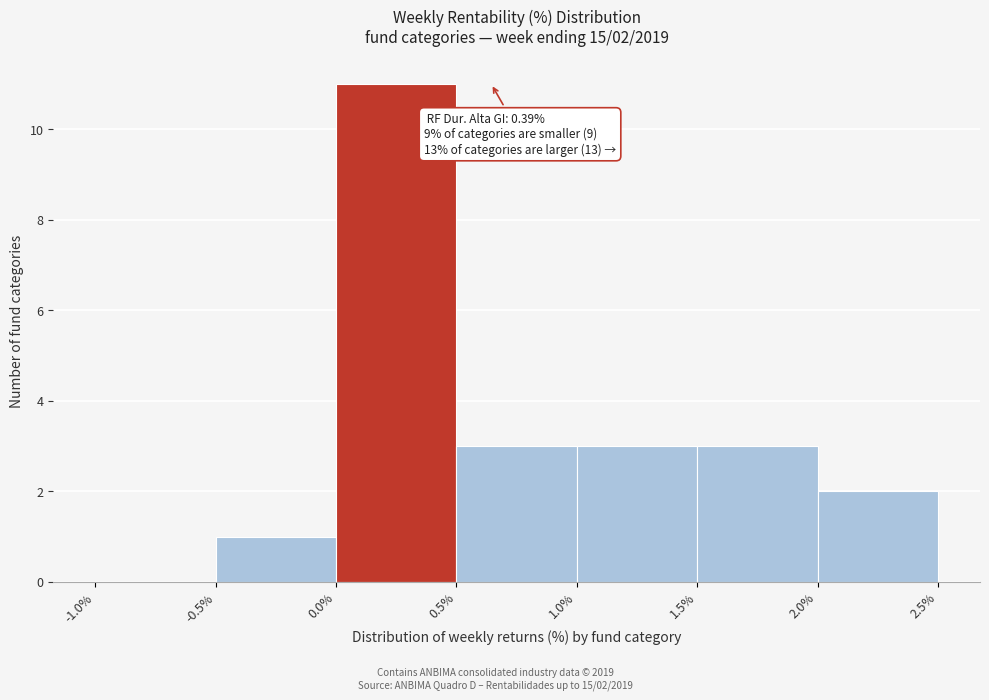

Over which range of the x-axis is the bar tallest?

0.0% to 0.5%